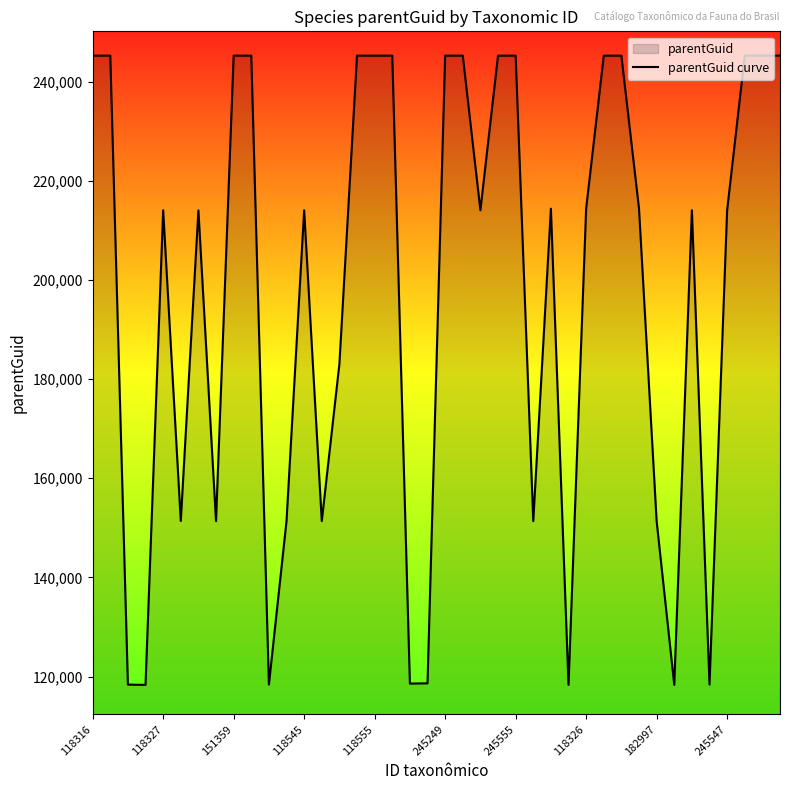

Reading left to right, what are all the values shown in this chart?

245219	245219	118364	118308	214041	151370	214004	151340	245219	245219	118364	151370	214041	151340	183031	245219	245219	245219	118572	118625	245219	245219	214041	245219	245219	151340	214365	118308	214365	245219	245219	214365	151340	118308	214041	118364	214041	245219	245219	245219